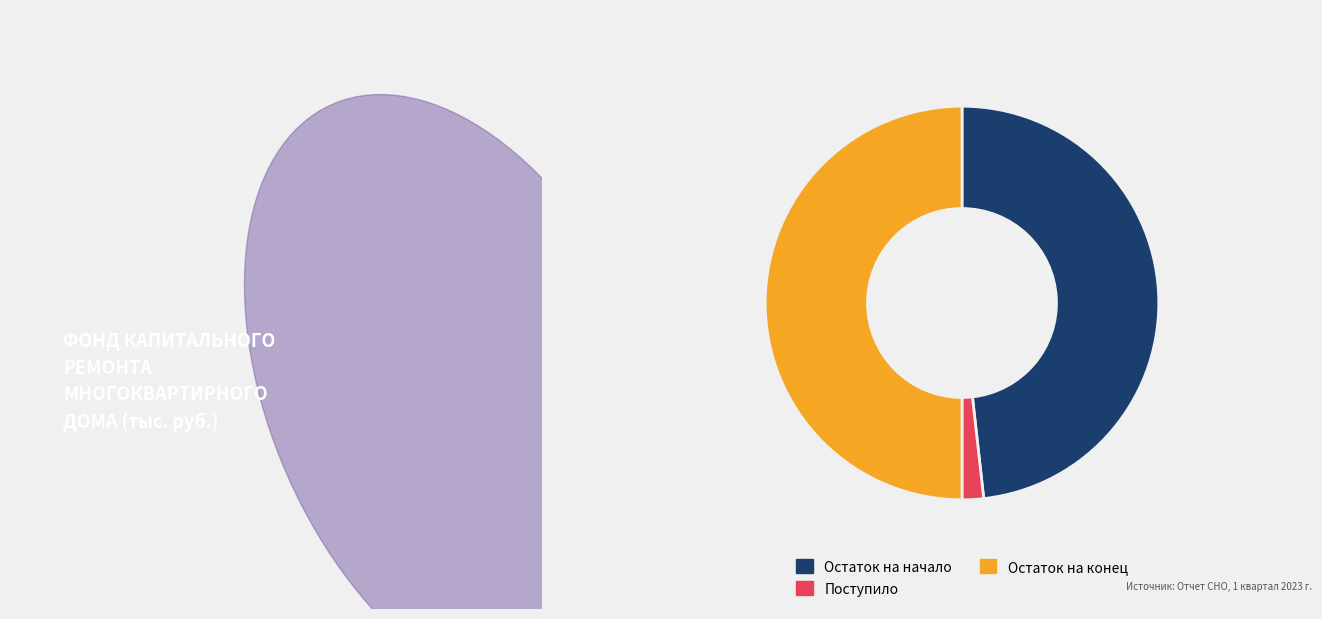

Count the number of slices in the pie.

3